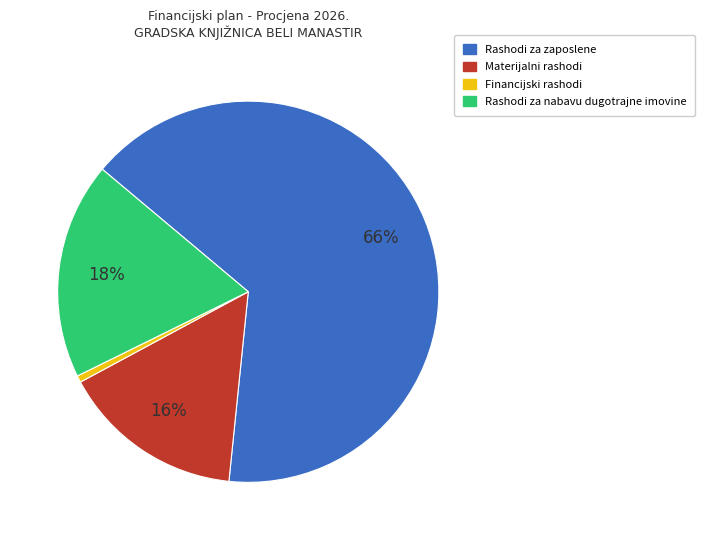

What is the smallest slice in the pie chart?

Financijski rashodi